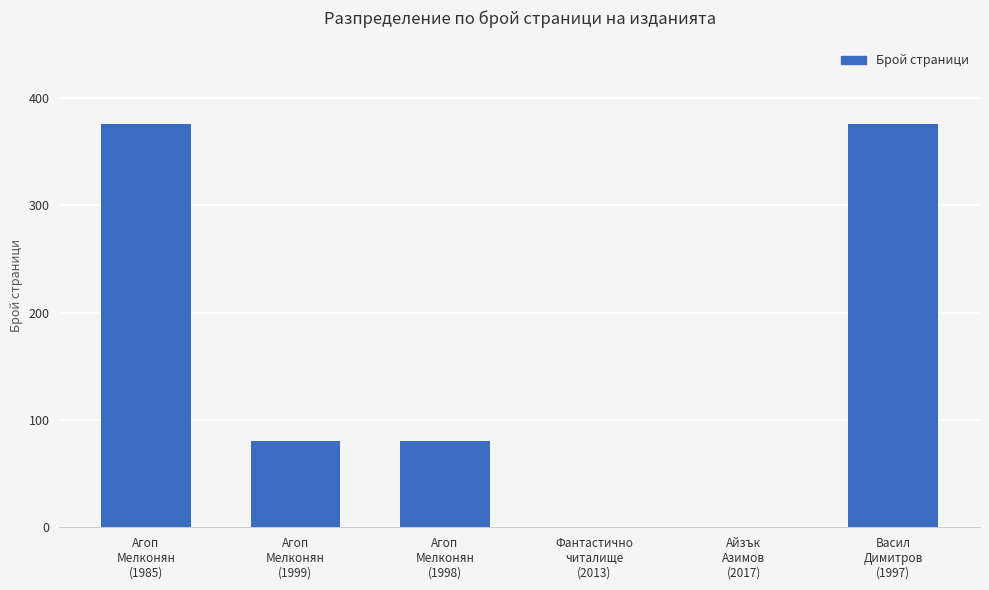

What is the greatest value displayed?

376